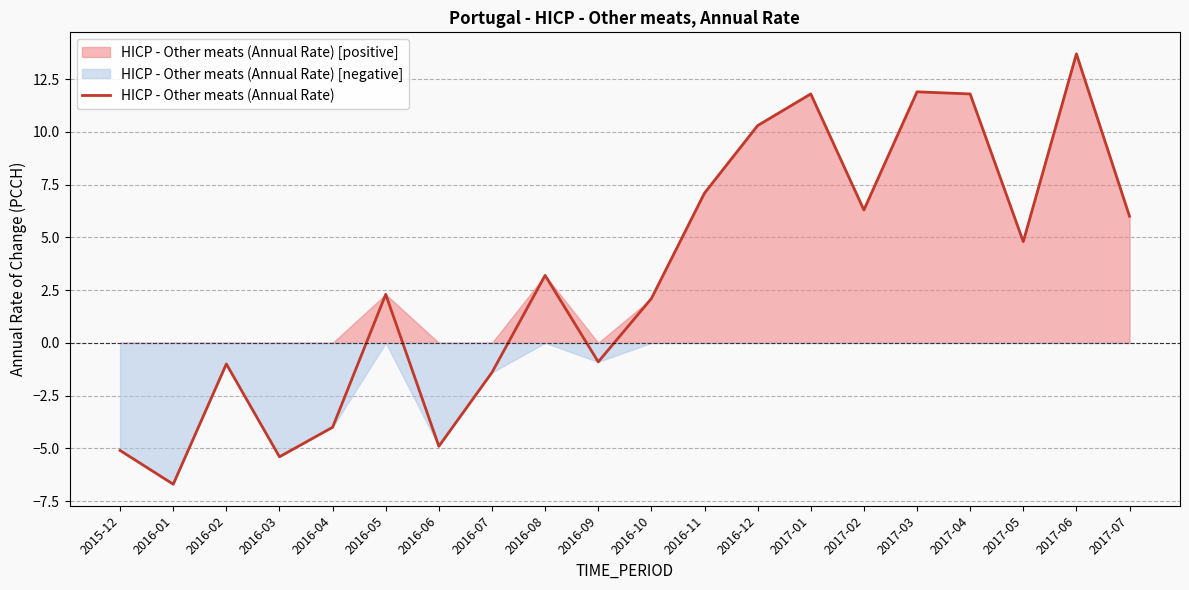

What is the label of the 9th point from the left?

2016-08